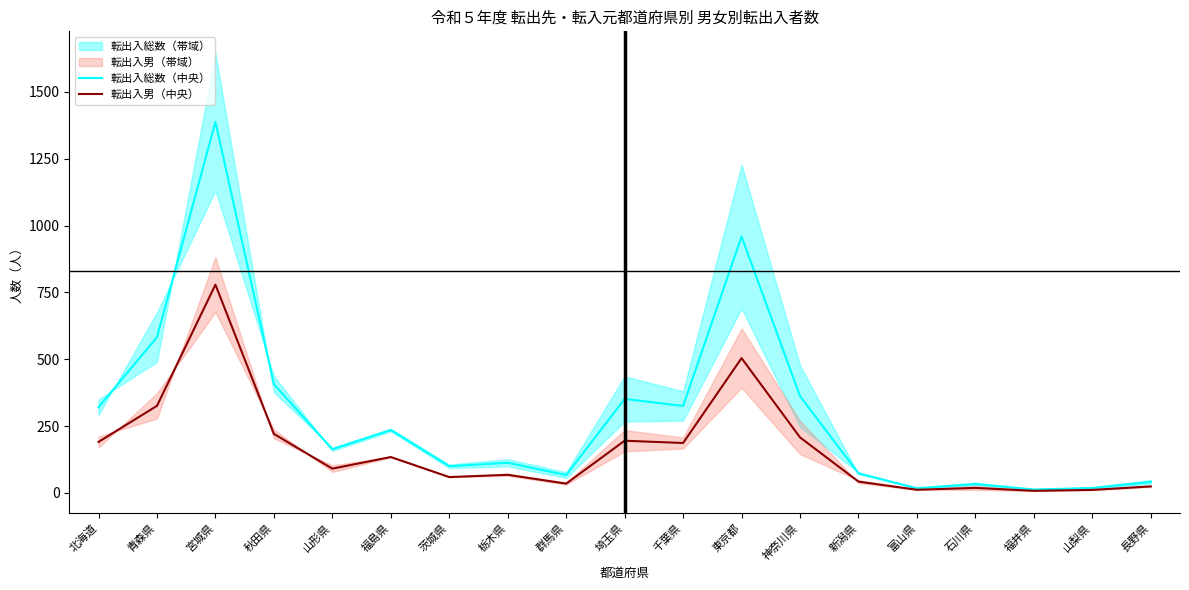

Between 福島県 and 山梨県, which series saw the biggest shift?

転出入総数（中央）